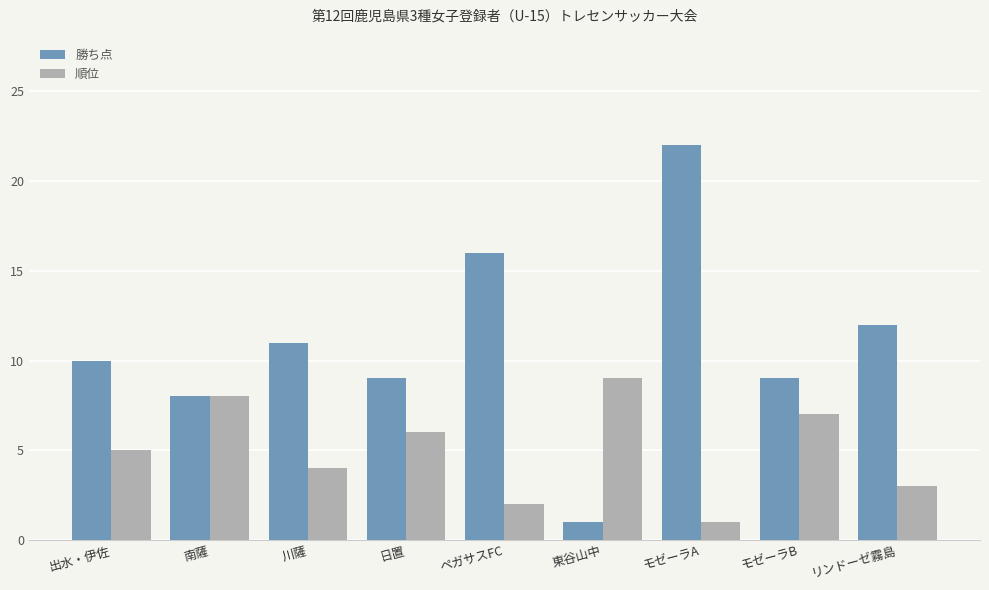

At which category does the chart reach its peak across all series?

モゼーラA